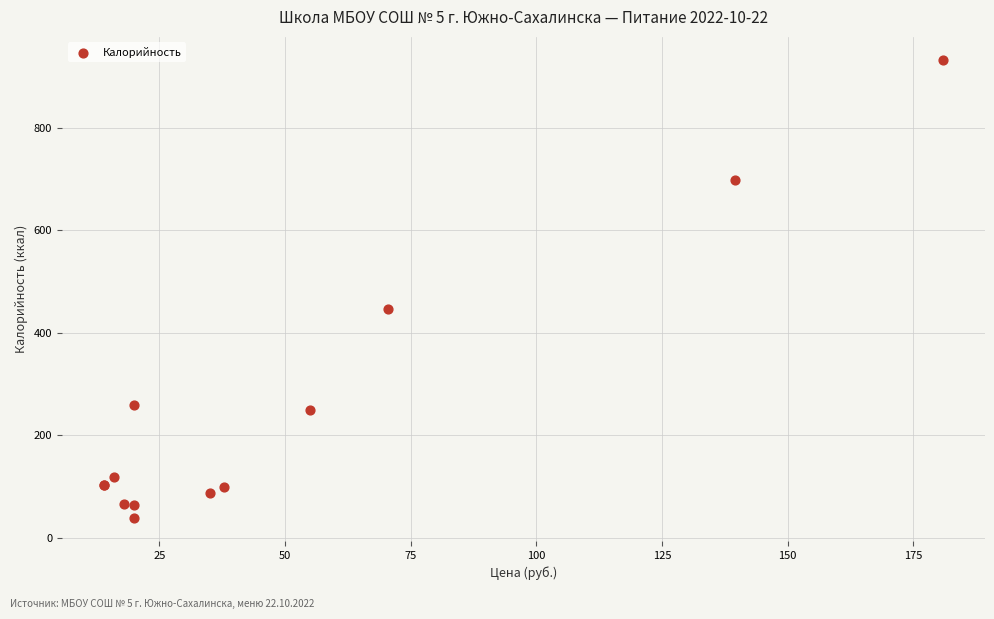

What Y value in the scatter plot is closest to 485?

445.9